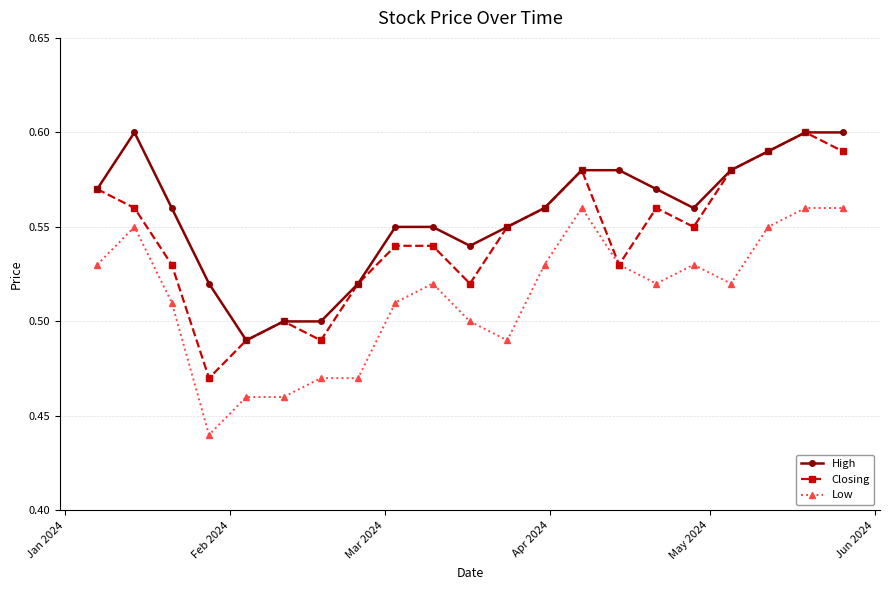

At how many categories does at least one series exceed 0?

21